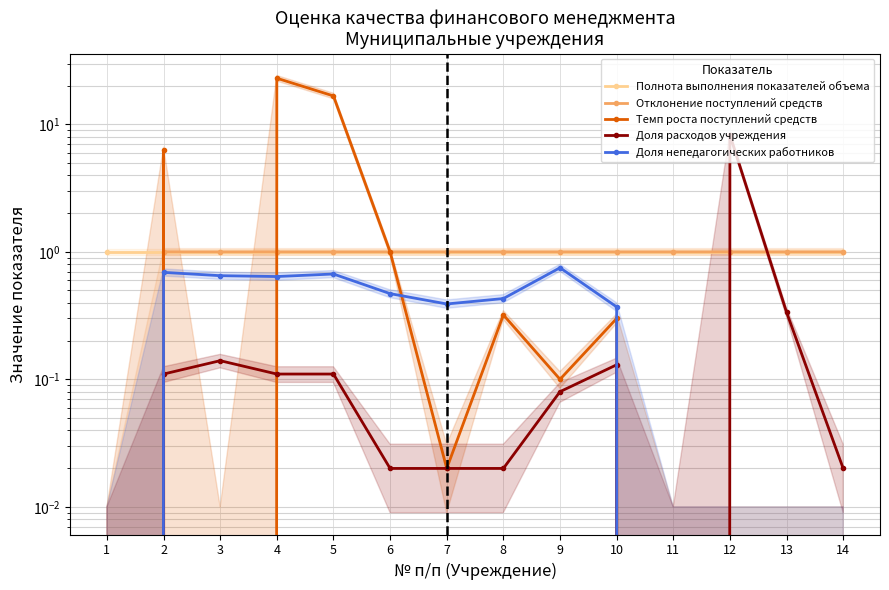

Where is the first local minimum for Доля непедагогических работников?

4